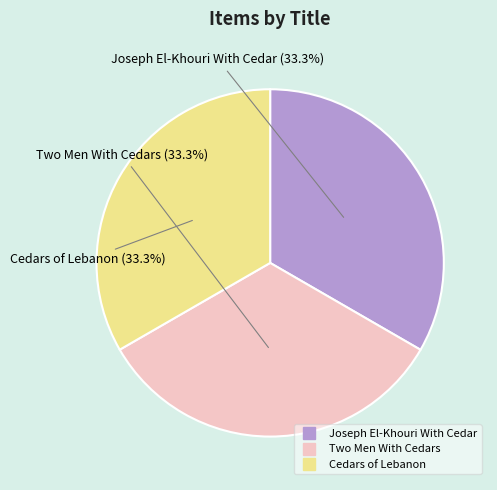

What percentage is the Two Men With Cedars slice, to the nearest percent?

33%